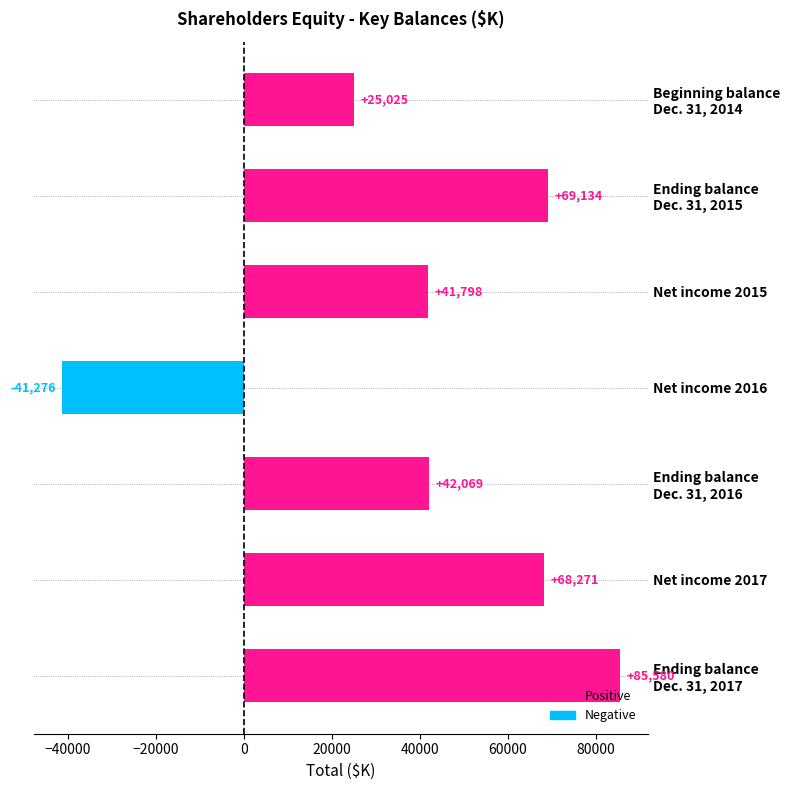

Reading top to bottom, transcribe all the data shown in this chart.

25025	69134	41798	-41276	42069	68271	85580